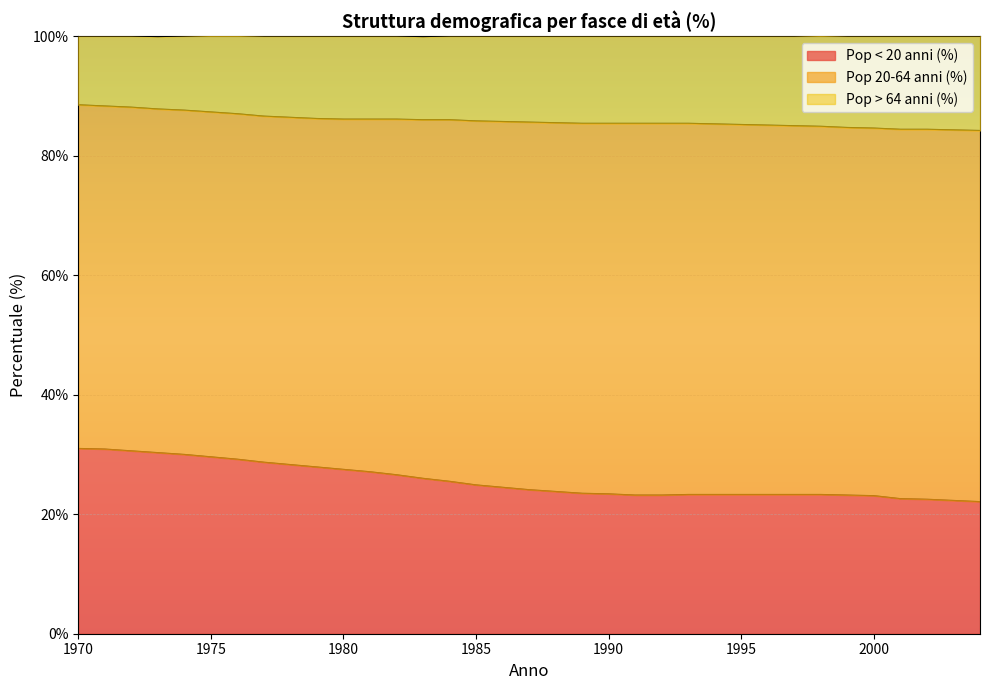

At how many categories does at least one series exceed 39?

35